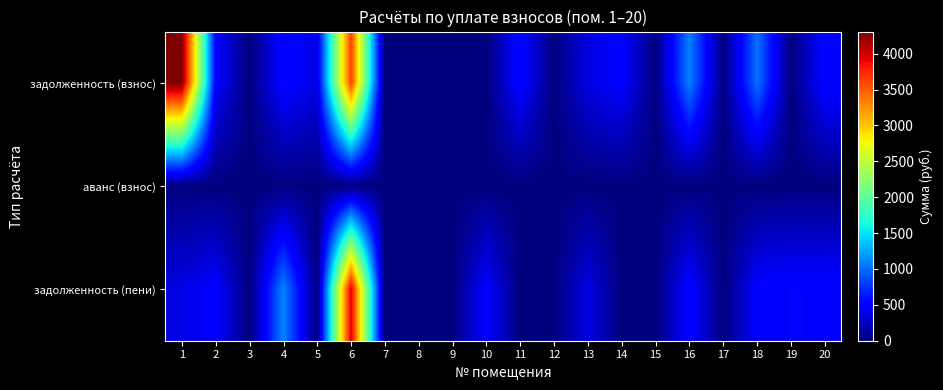

Rank the series by their average value, from highest to lowest.

задолженность (взнос), задолженность (пени), аванс (взнос)